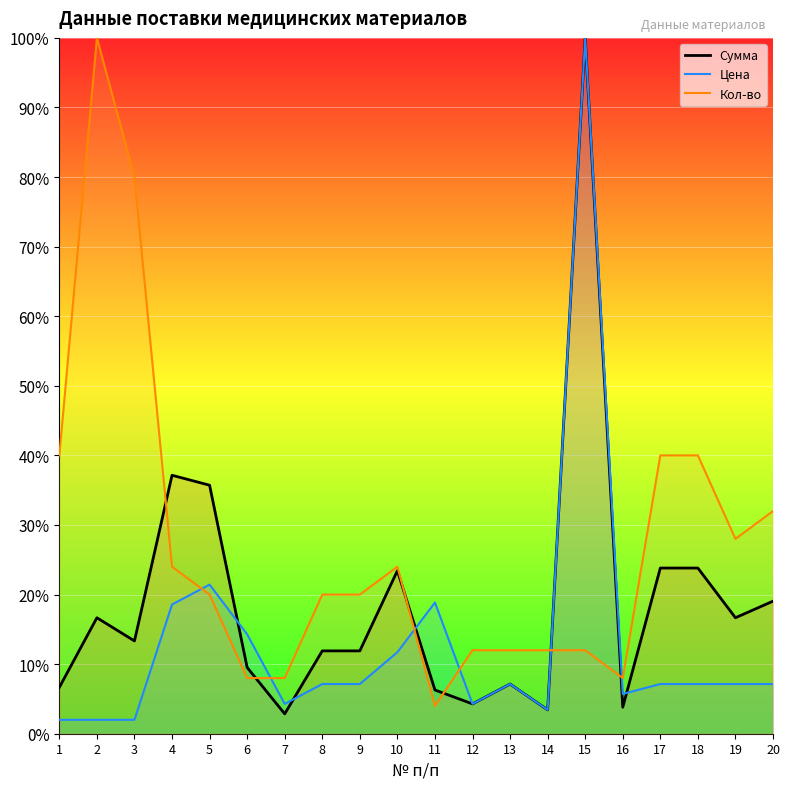

Reading left to right, transcribe all the data shown in this chart.

Сумма: 6.7	16.7	13.3	37.1	35.7	9.5	2.9	11.9	11.9	23.4	6.3	4.3	7.1	3.4	100.0	3.8	23.8	23.8	16.7	19.0
Цена: 2.0	2.0	2.0	18.6	21.4	14.3	4.3	7.1	7.1	11.7	18.9	4.3	7.1	3.4	100.0	5.7	7.1	7.1	7.1	7.1
Кол-во: 40.0	100.0	80.0	24.0	20.0	8.0	8.0	20.0	20.0	24.0	4.0	12.0	12.0	12.0	12.0	8.0	40.0	40.0	28.0	32.0